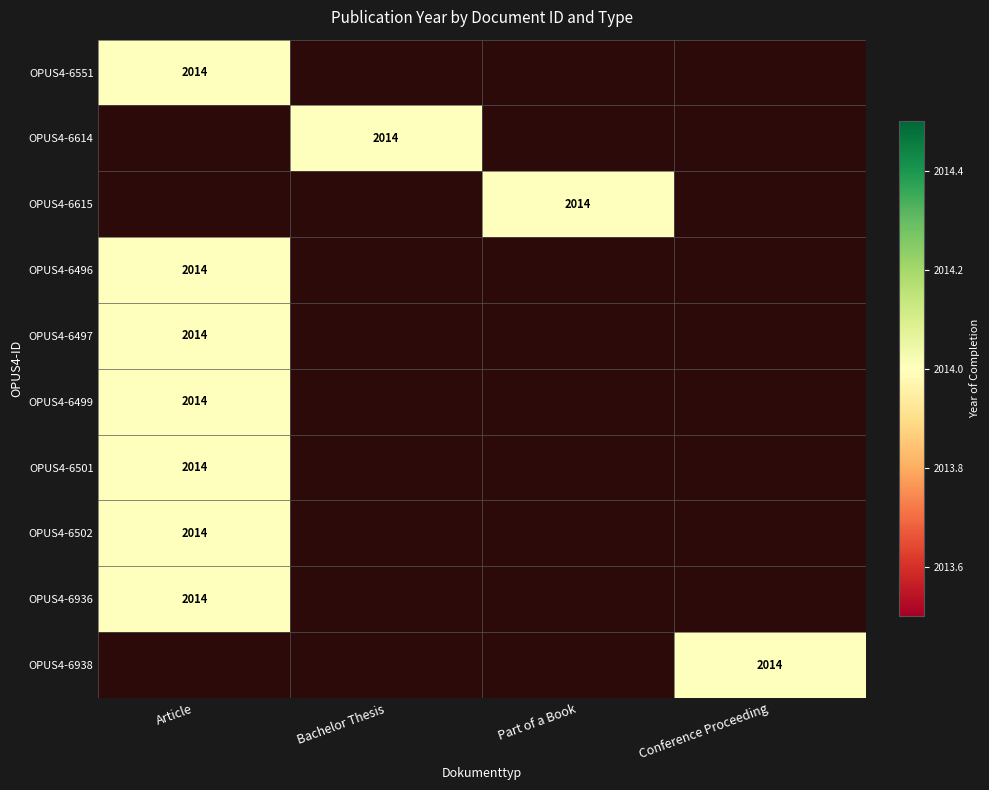

Reading left to right, what are all the values shown in this chart?

OPUS4-6551: 2014	0	0	0
OPUS4-6614: 0	2014	0	0
OPUS4-6615: 0	0	2014	0
OPUS4-6496: 2014	0	0	0
OPUS4-6497: 2014	0	0	0
OPUS4-6499: 2014	0	0	0
OPUS4-6501: 2014	0	0	0
OPUS4-6502: 2014	0	0	0
OPUS4-6936: 2014	0	0	0
OPUS4-6938: 0	0	0	2014